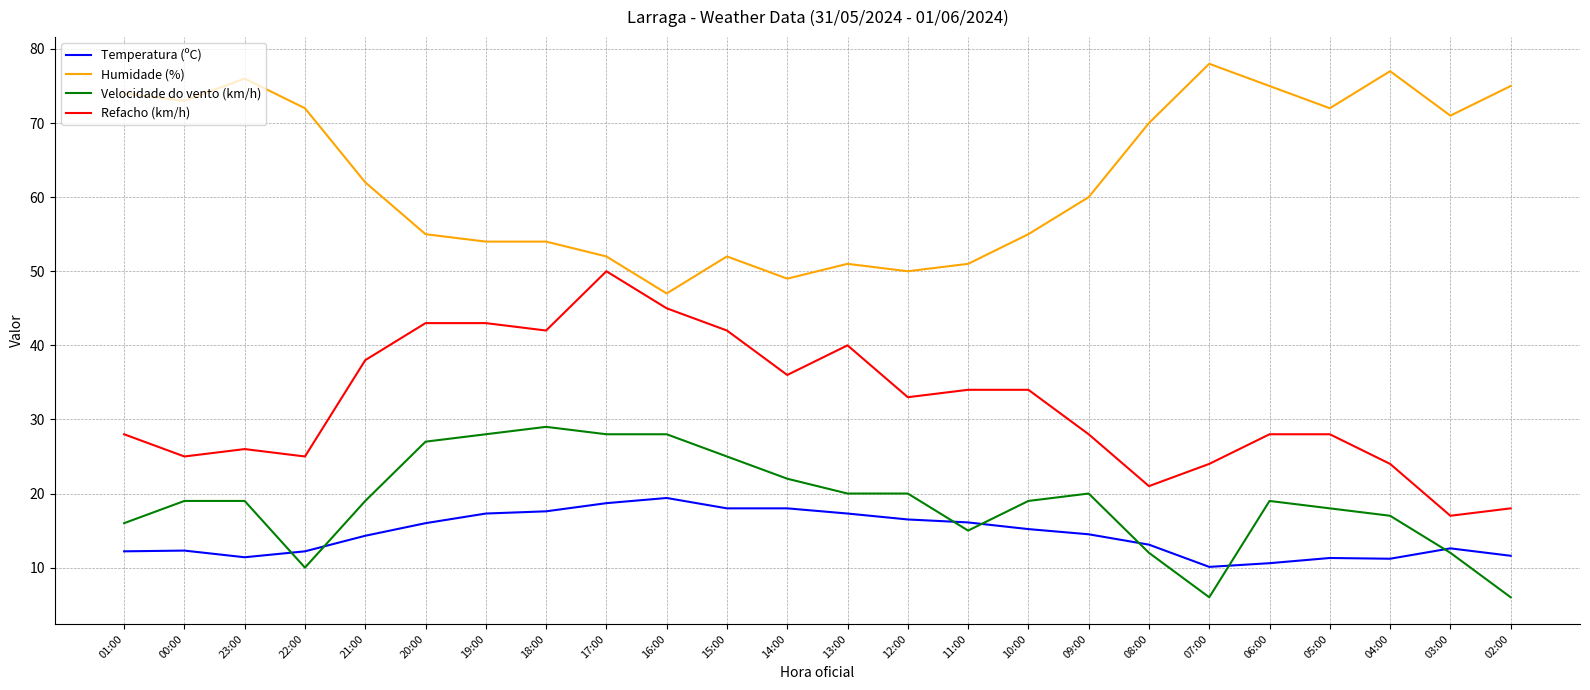

True or false: Velocidade do vento (km/h) and Refacho (km/h) cross at least once.

False